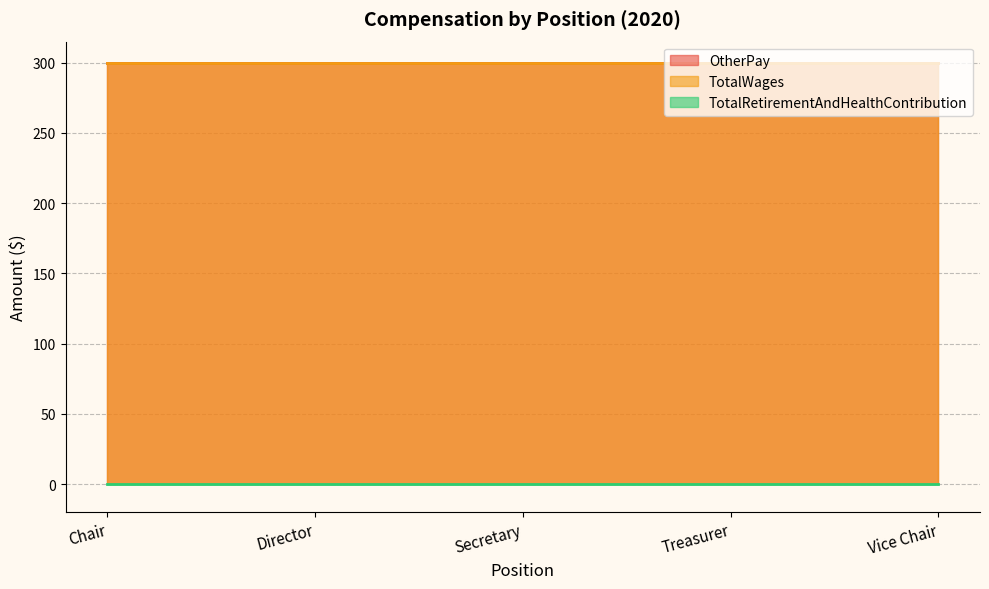

Which series has the largest total across all categories?

OtherPay